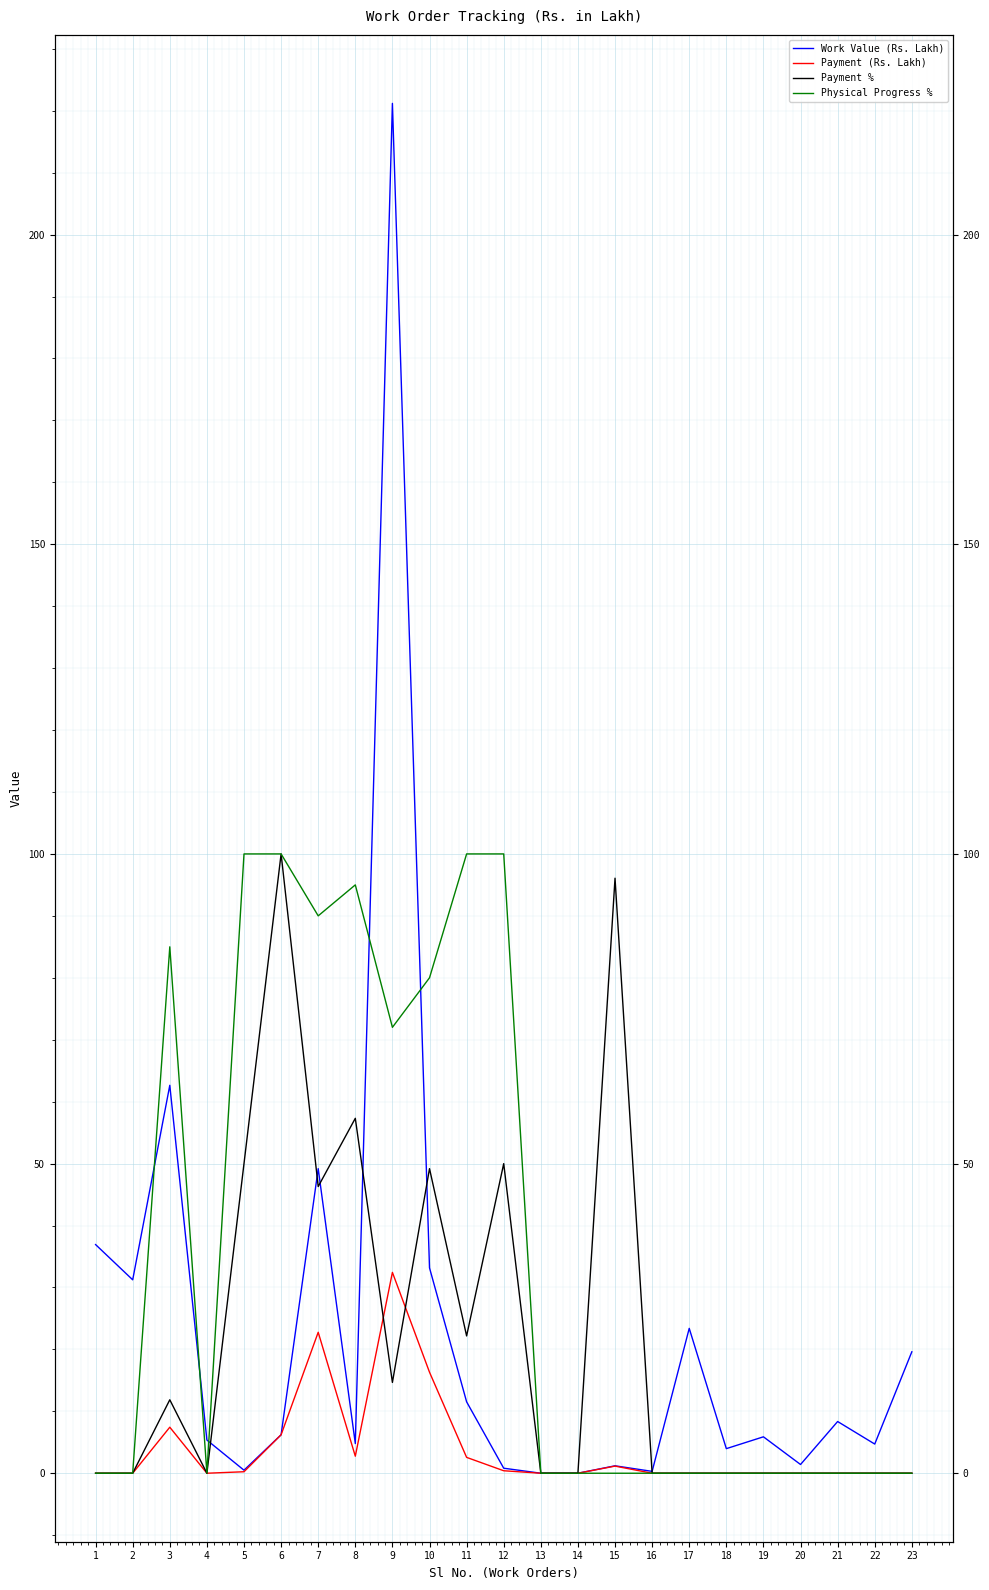

Where is Payment % nearest to the value 50?

5